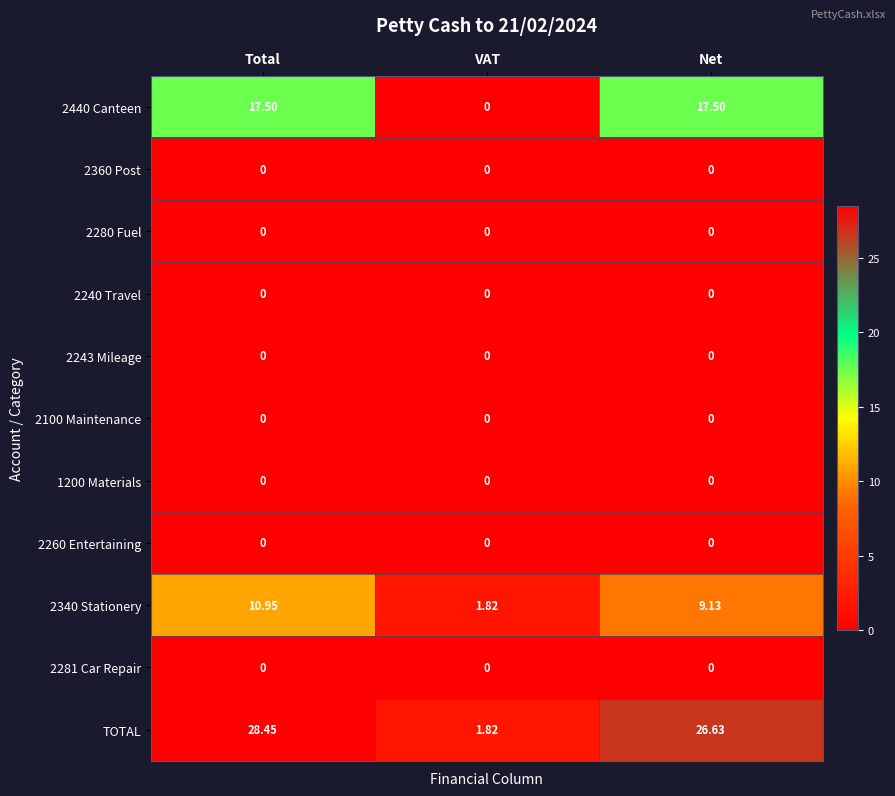

At which label is 2440 Canteen closest to 8?

VAT